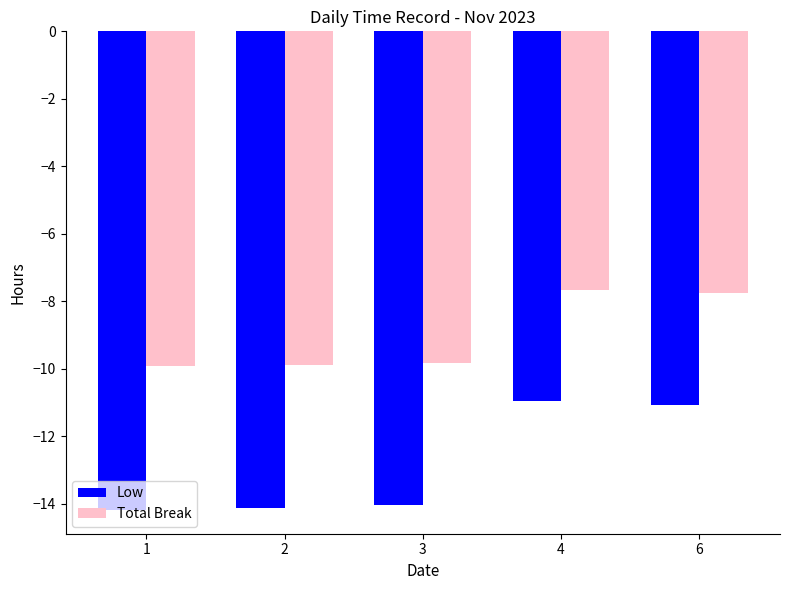

The value of Low at 3 is -14.1. True or false?

True